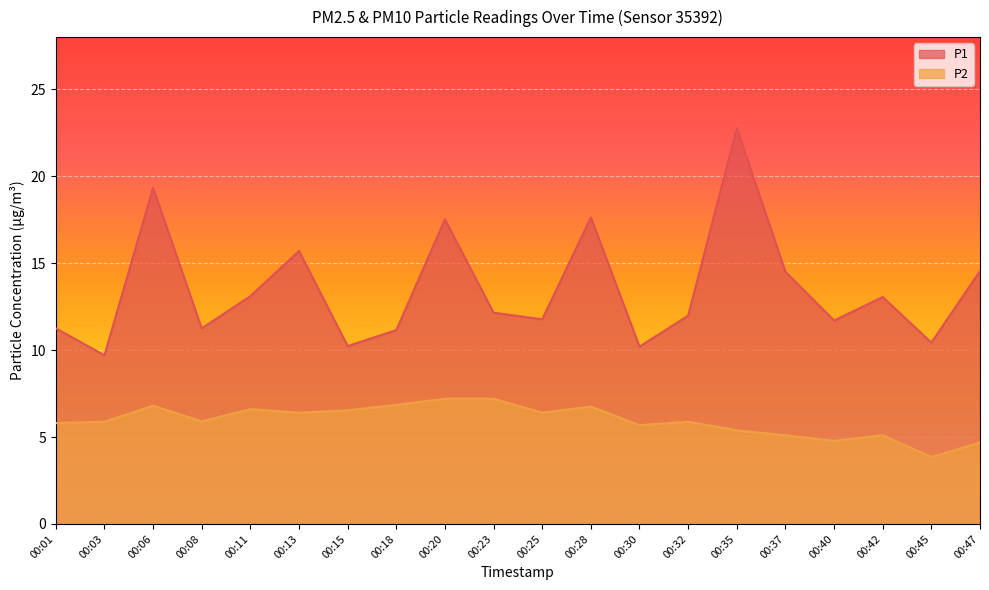

True or false: P1 and P2 cross at least once.

False